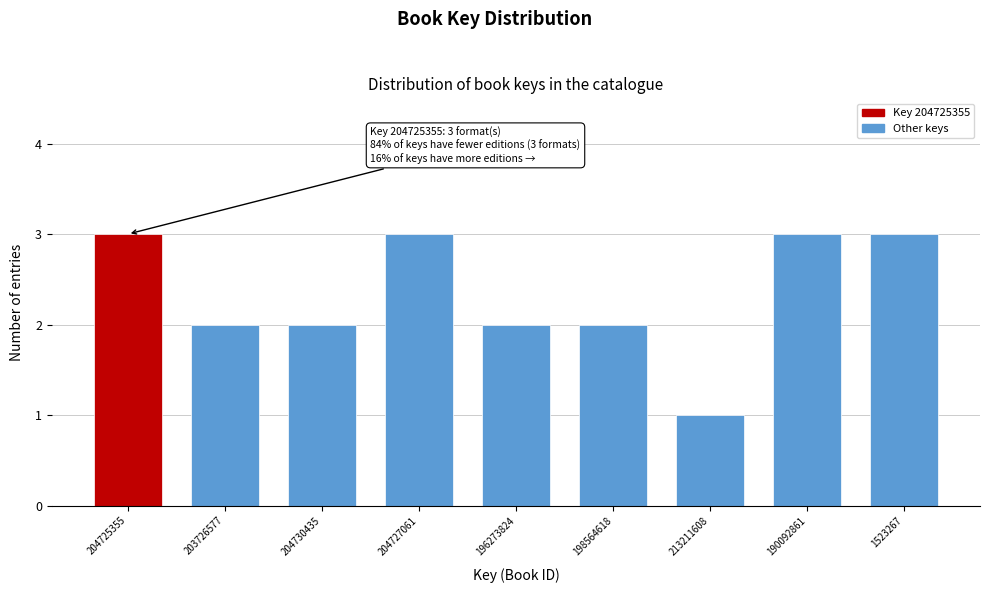

Reading left to right, list all the values displayed in this chart.

3	2	2	3	2	2	1	3	3